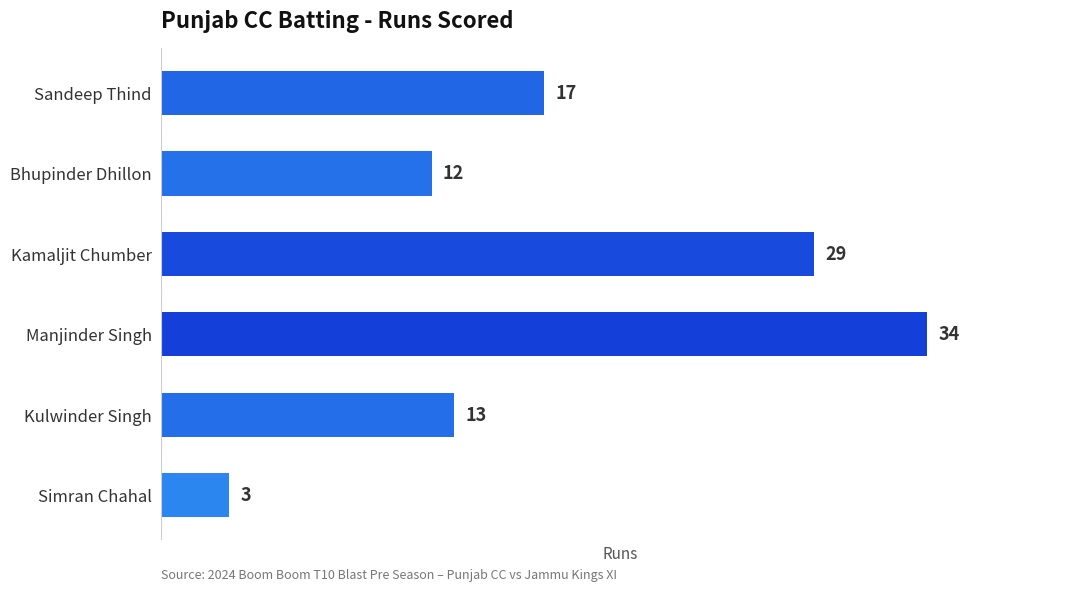

How many data points are less than 17?

3